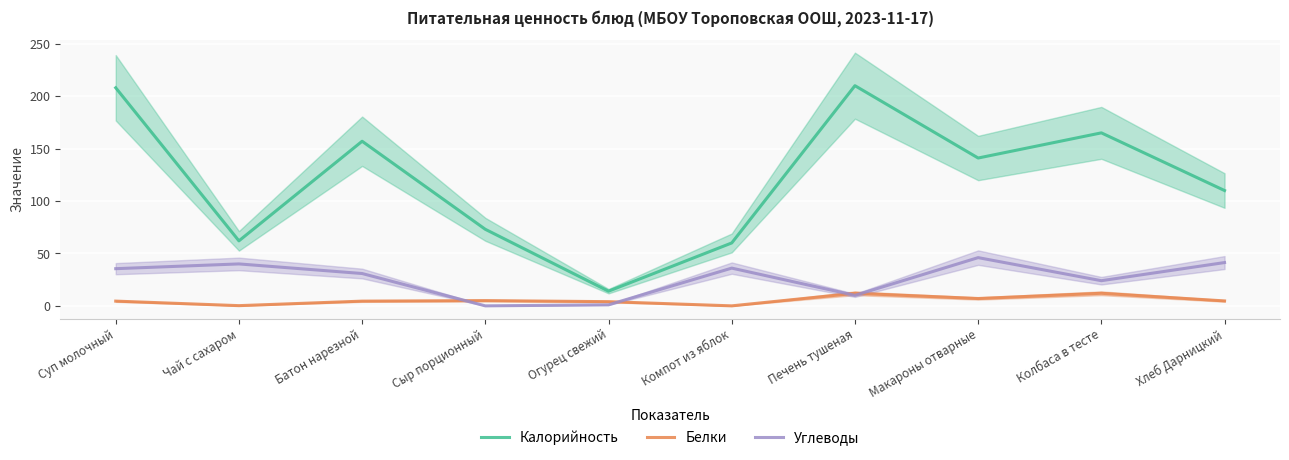

How many positive values does the Белки series have?

9